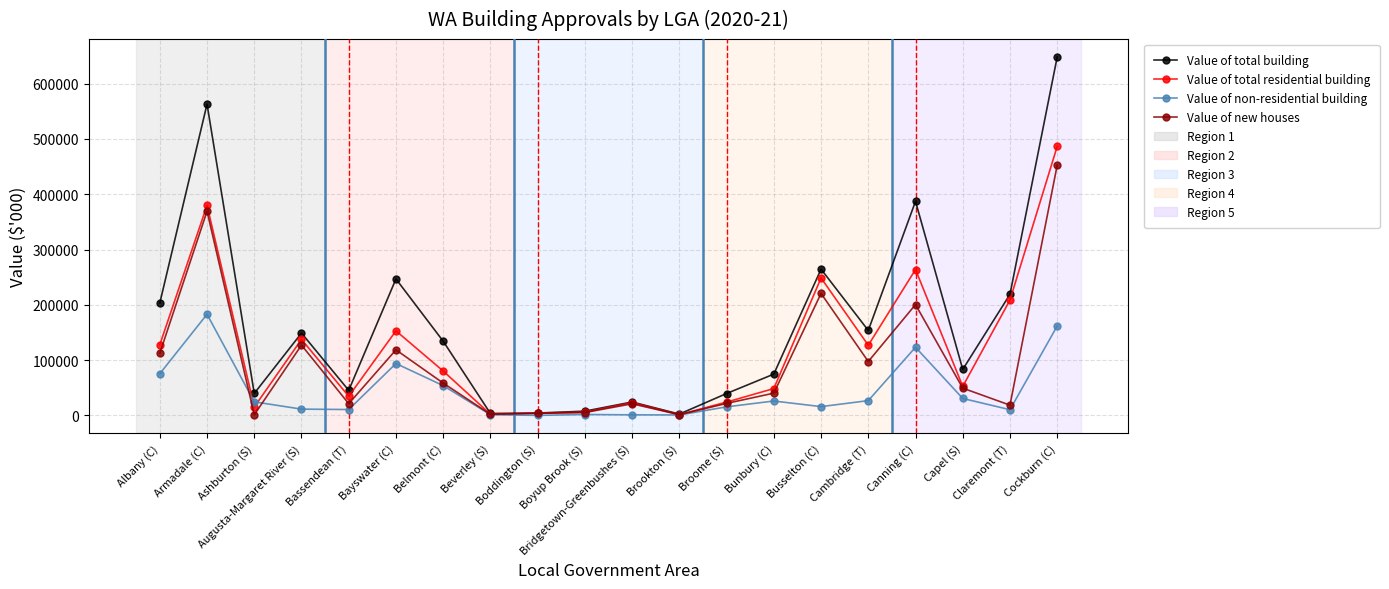

After their last crossing, which series has the higher values: Value of new houses or Value of non-residential building?

Value of new houses